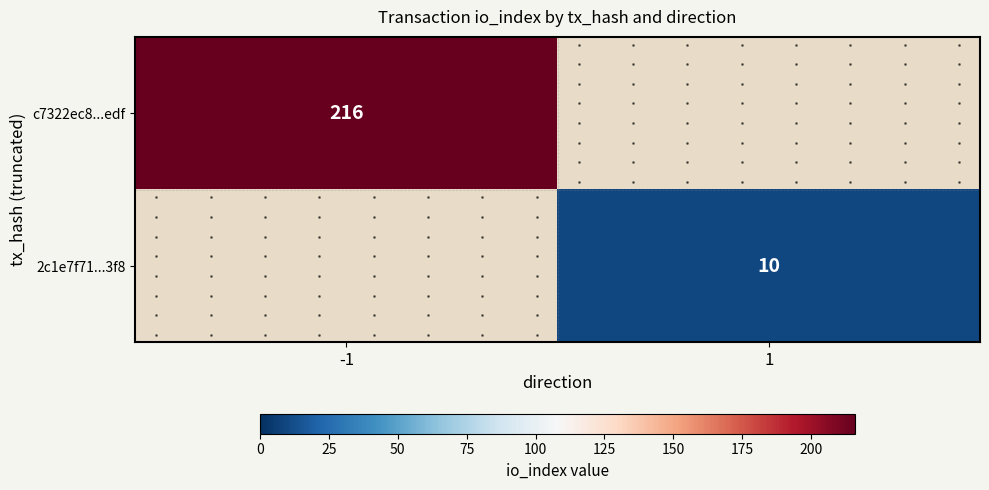

What is the minimum value shown in the chart?

10.0